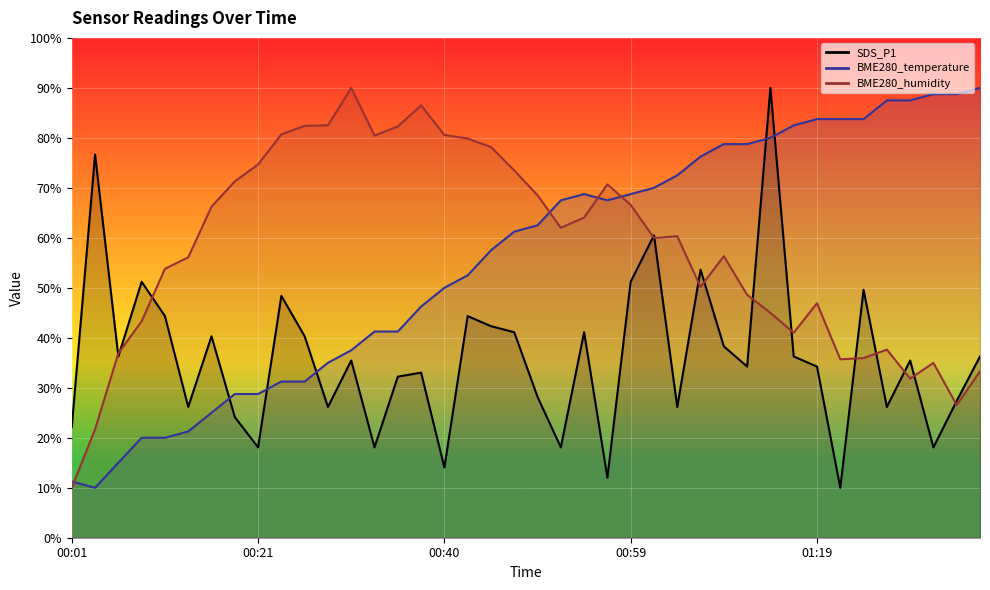

Reading left to right, list all the values displayed in this chart.

SDS_P1: 00:01=22.1	00:03=76.7	00:06=36.3	00:08=51.2	00:11=44.3	00:13=26.2	00:16=40.3	00:18=24.1	00:21=18.1	00:23=48.4	00:25=40.3	00:28=26.2	00:30=35.5	00:33=18.1	00:35=32.2	00:38=33.0	00:40=14.0	00:42=44.3	00:45=42.3	00:47=41.1	00:50=28.2	00:52=18.1	00:54=41.1	00:57=12.0	00:59=51.2	01:02=60.5	01:04=26.2	01:07=53.6	01:09=38.3	01:11=34.2	01:14=90.0	01:16=36.3	01:19=34.2	01:21=10.0	01:24=49.6	01:26=26.2	01:28=35.5	01:31=18.1	01:33=27.4	01:36=36.3
BME280_temperature: 00:01=11.2	00:03=10.0	00:06=15.0	00:08=20.0	00:11=20.0	00:13=21.2	00:16=25.0	00:18=28.7	00:21=28.7	00:23=31.2	00:25=31.2	00:28=35.0	00:30=37.5	00:33=41.2	00:35=41.2	00:38=46.2	00:40=50.0	00:42=52.5	00:45=57.5	00:47=61.2	00:50=62.5	00:52=67.5	00:54=68.7	00:57=67.5	00:59=68.7	01:02=70.0	01:04=72.5	01:07=76.3	01:09=78.8	01:11=78.8	01:14=80.0	01:16=82.5	01:19=83.7	01:21=83.7	01:24=83.7	01:26=87.5	01:28=87.5	01:31=88.7	01:33=88.7	01:36=90.0
BME280_humidity: 00:01=10.0	00:03=21.7	00:06=36.9	00:08=43.3	00:11=53.8	00:13=56.1	00:16=66.2	00:18=71.3	00:21=74.7	00:23=80.7	00:25=82.4	00:28=82.5	00:30=90.0	00:33=80.5	00:35=82.3	00:38=86.5	00:40=80.6	00:42=79.9	00:45=78.2	00:47=73.5	00:50=68.5	00:52=62.0	00:54=64.1	00:57=70.7	00:59=66.6	01:02=60.0	01:04=60.3	01:07=50.2	01:09=56.3	01:11=48.6	01:14=45.0	01:16=41.0	01:19=46.9	01:21=35.7	01:24=35.9	01:26=37.6	01:28=31.8	01:31=35.0	01:33=26.5	01:36=33.3